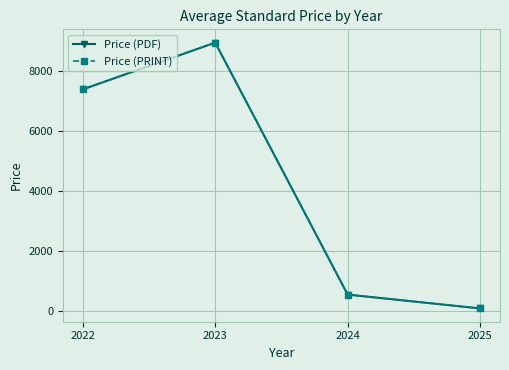

Is the value of Price (PRINT) at 2022 greater than the value of Price (PDF) at 2023?

No